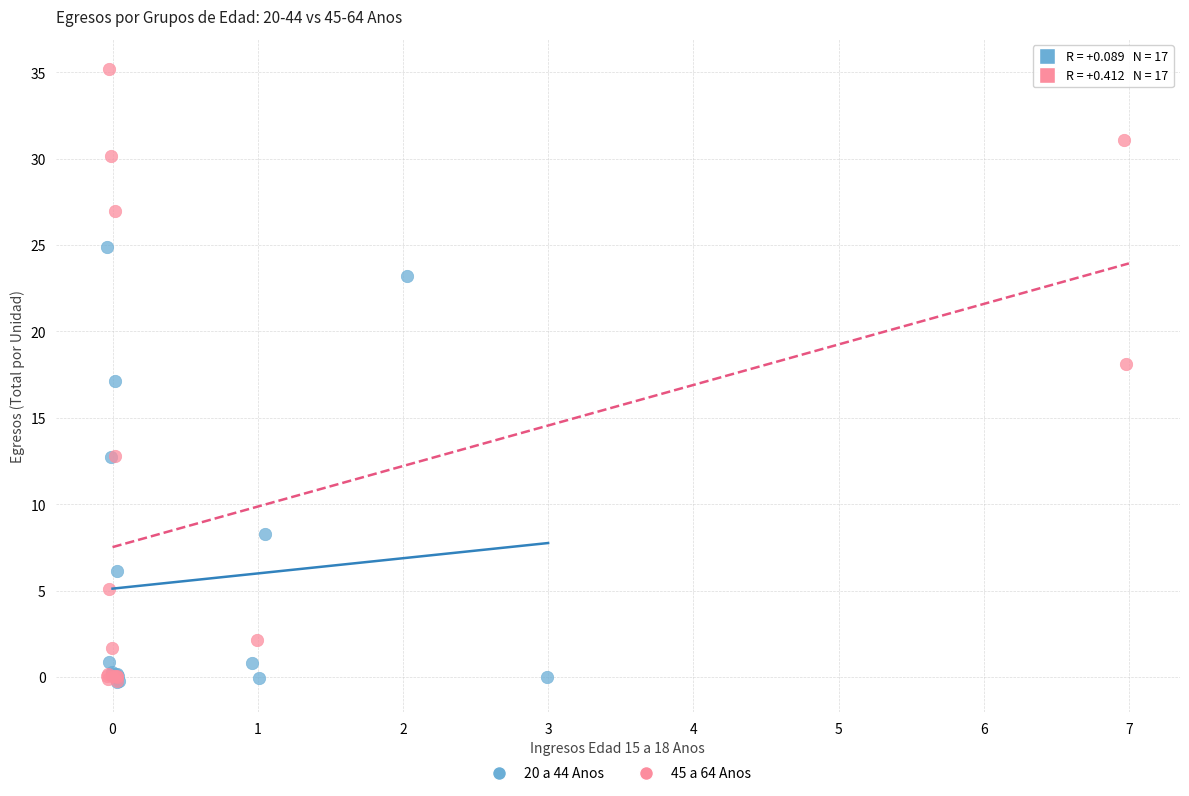

What are all the series names shown in the legend?

20 a 44 Anos, 45 a 64 Anos